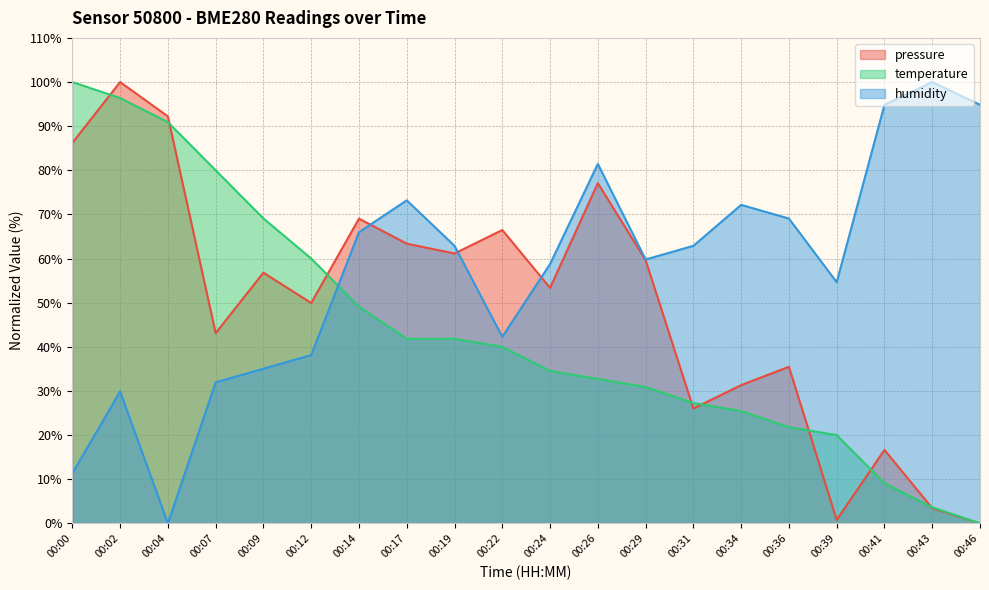

Between 00:07 and 00:22, which is larger?

00:22